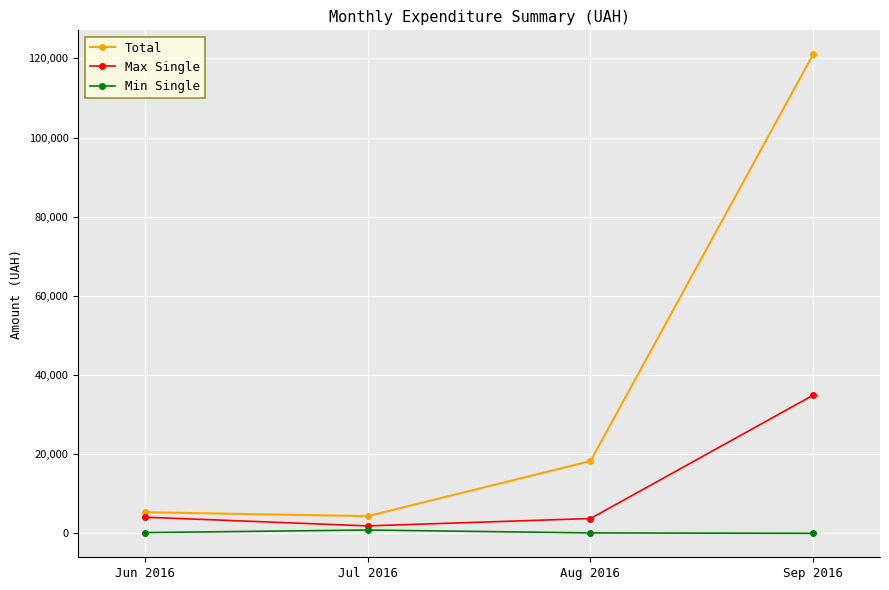

Between Jun 2016 and Aug 2016, which series saw the biggest shift?

Total